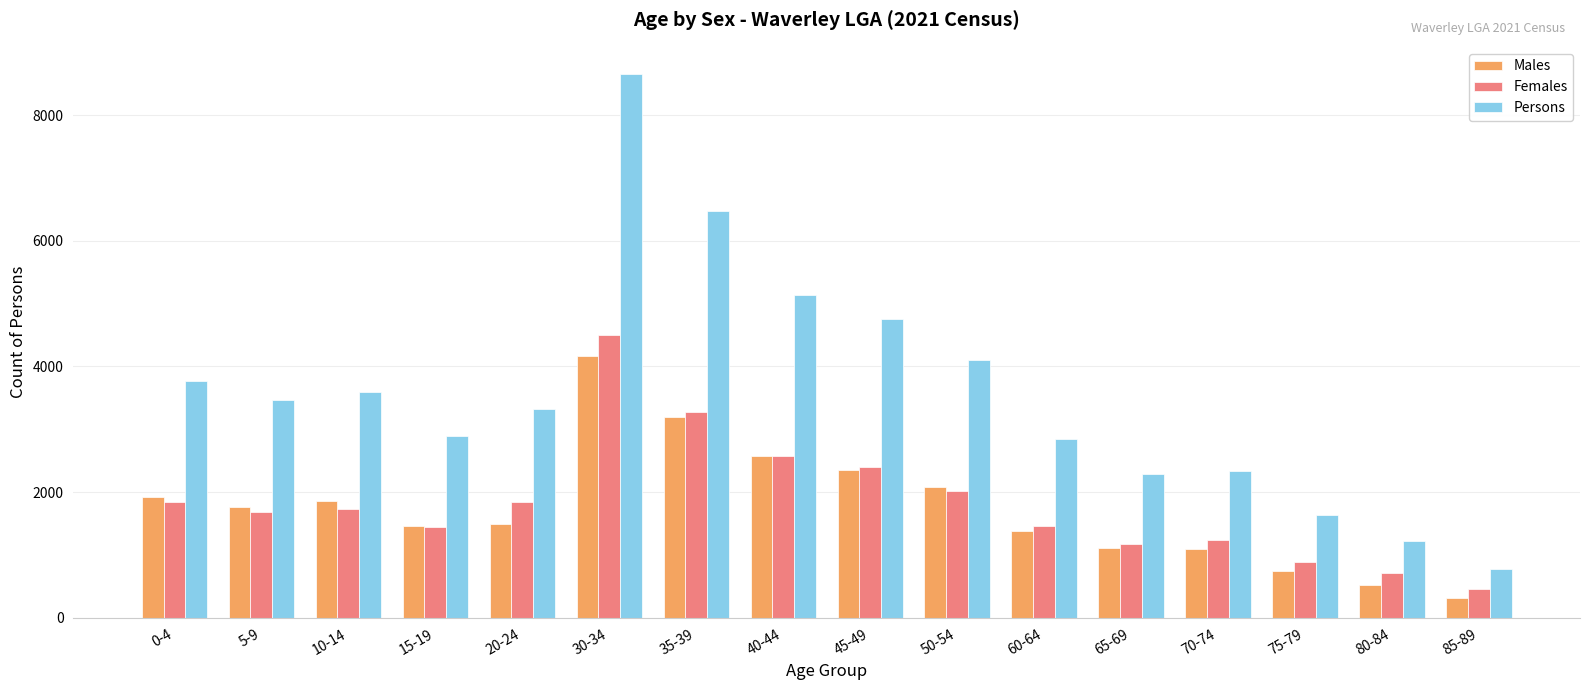

Between 50-54 and 60-64, which series saw the biggest shift?

Persons